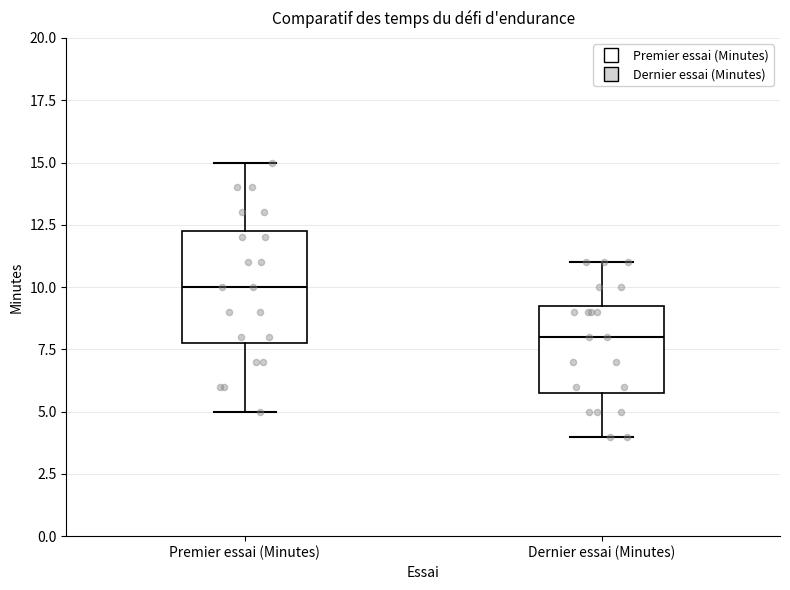

Reading left to right, transcribe this box plot: for each box, give where its median line is, the range the box spans, and where its two whiskers end, as read against the y-axis. The values are not printed on the chart, so give them approximately, as read against the axis.

Premier essai (Minutes): median 10.0, box 8.0 to 12.5, whiskers 5.0 to 15.0
Dernier essai (Minutes): median 8.0, box 6.0 to 9.5, whiskers 4.0 to 11.0